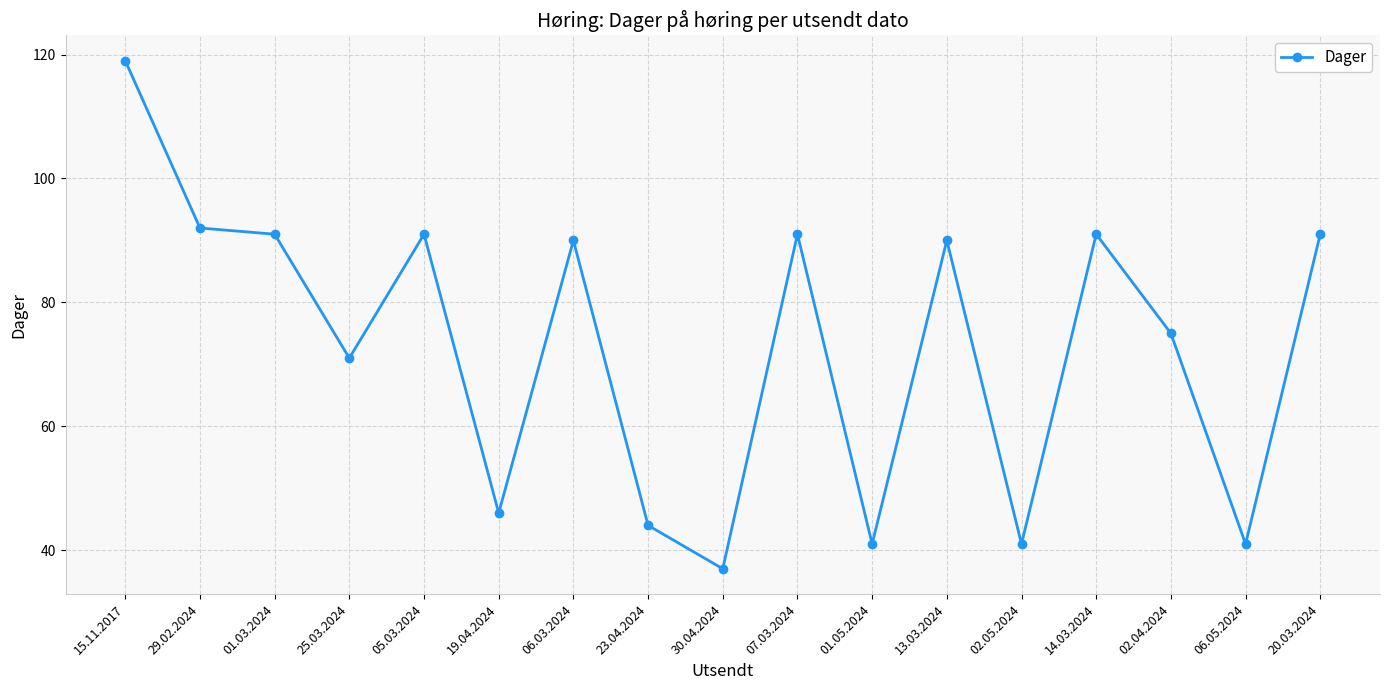

What is the minimum value shown in the chart?

37